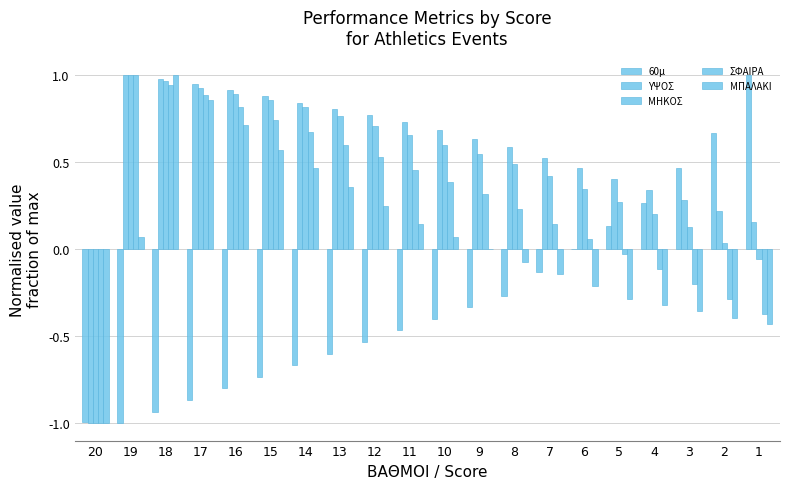

Where does the 60μ series first go above 0?

5